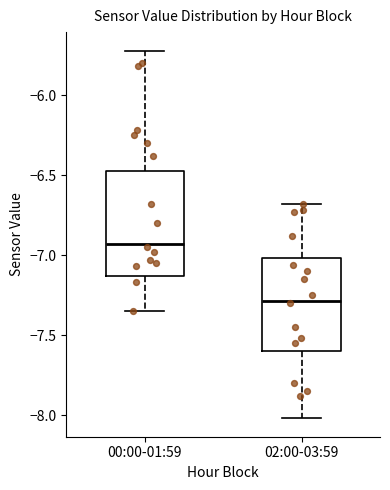

Which box is the tallest, from its lower edge to its upper edge?

00:00-01:59